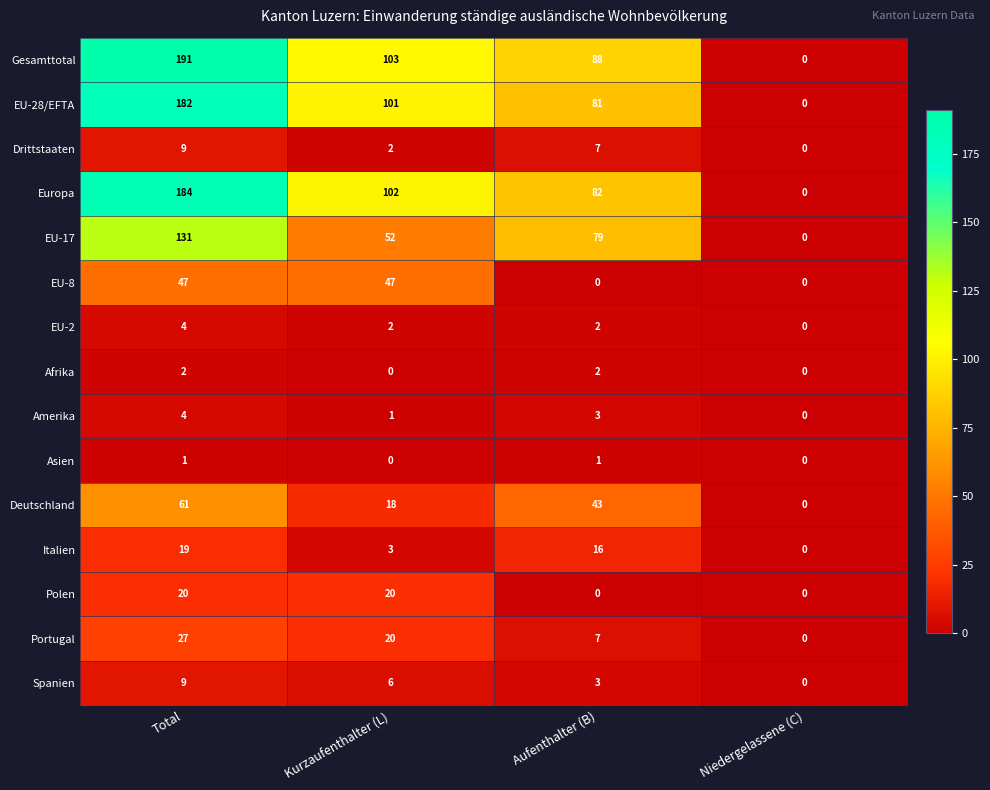

The Portugal series shows 27 at Total. True or false?

True